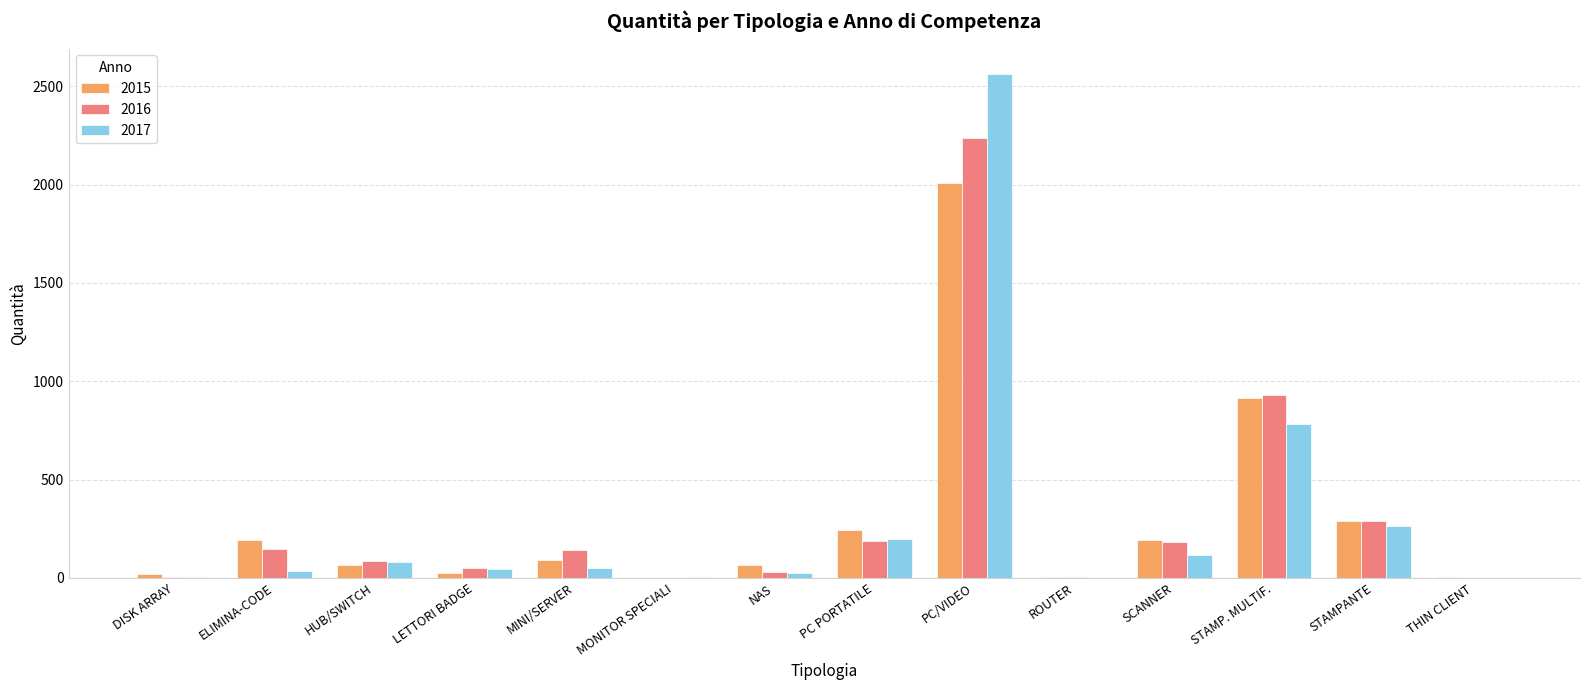

At which label does 2017 reach its peak?

PC/VIDEO